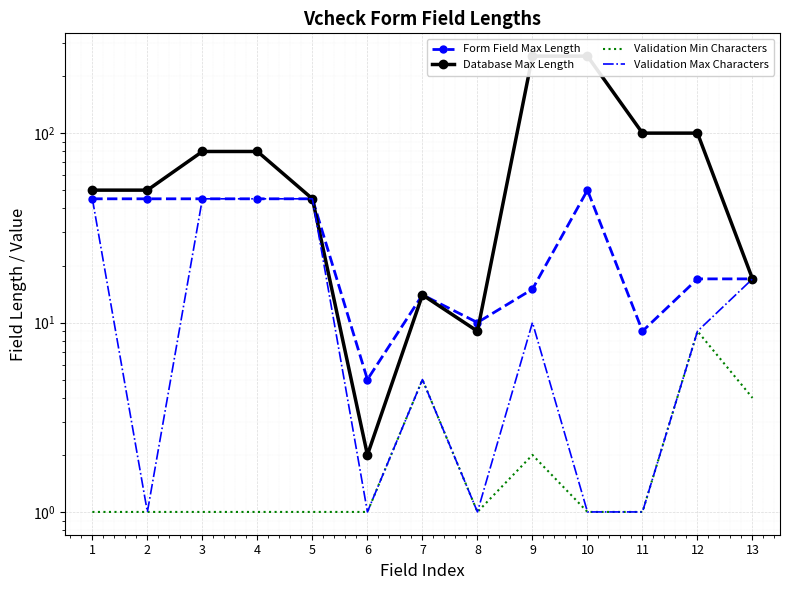

Where is the first local minimum for Validation Max Characters?

2